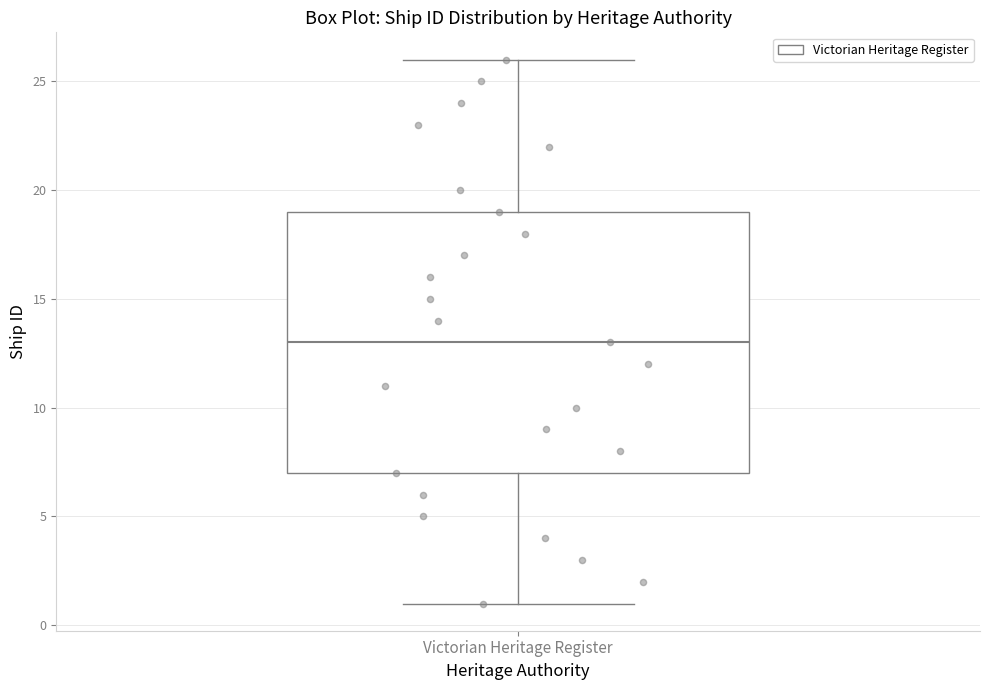

Transcribe this box plot: give where the median line is, the range the box spans, and where the two whiskers end, as read against the y-axis. The values are not printed on the chart, so give them approximately, as read against the axis.

median 13, box 7 to 19, whiskers 1 to 26